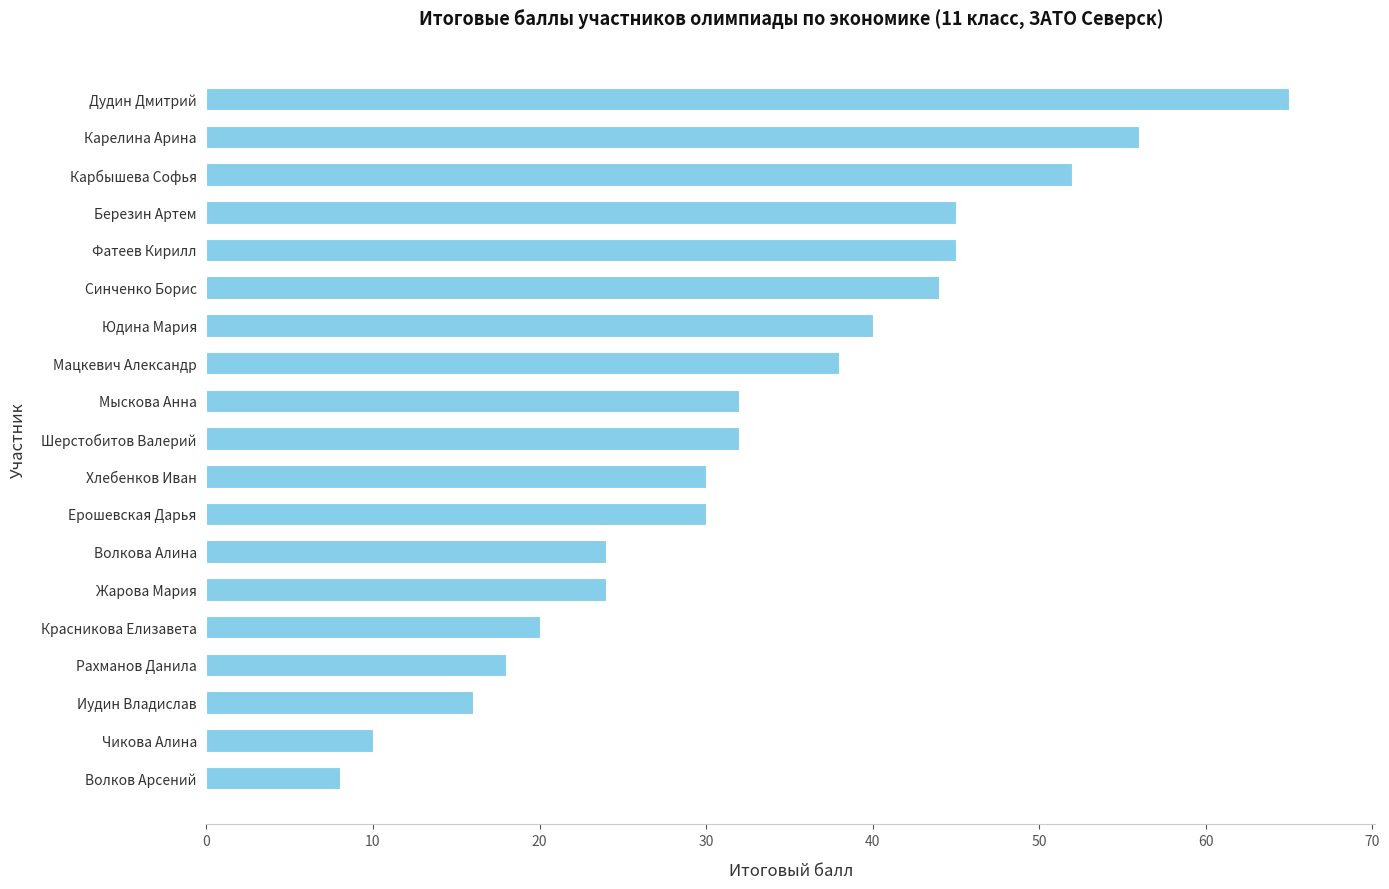

Approximately how many times larger is the value at Карелина Арина compared to Иудин Владислав?

3.5